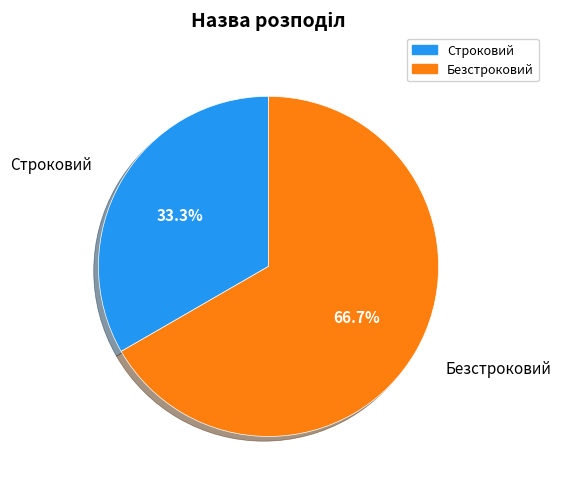

Approximately how many times larger is the value at Безстроковий compared to Строковий?

2.0